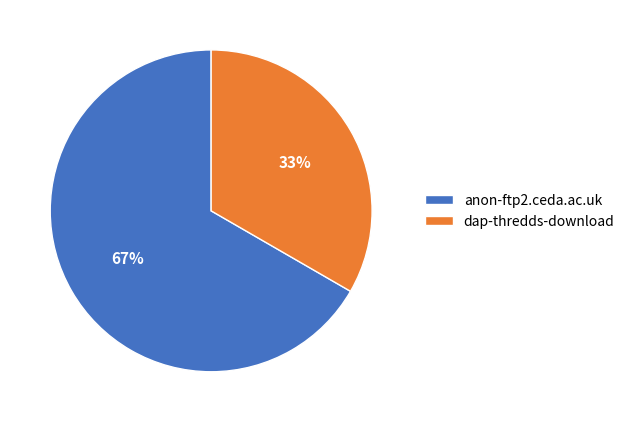

Is the sum of anon-ftp2.ceda.ac.uk and dap-thredds-download greater than half?

Yes